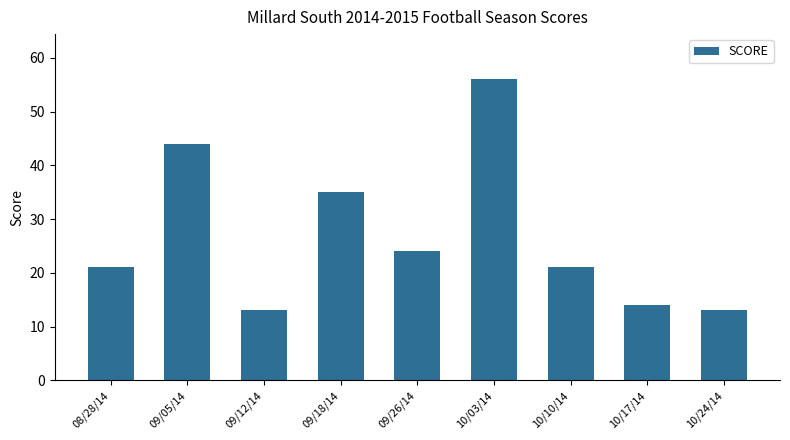

Which has a higher value, 09/05/14 or 10/10/14?

09/05/14